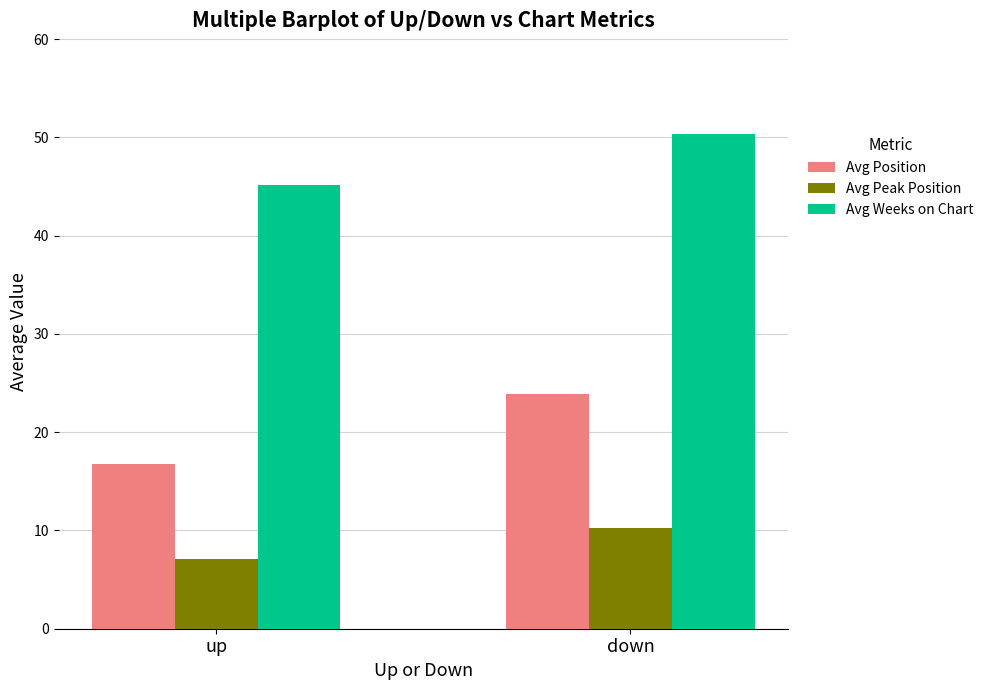

Count the number of data series in this chart.

3